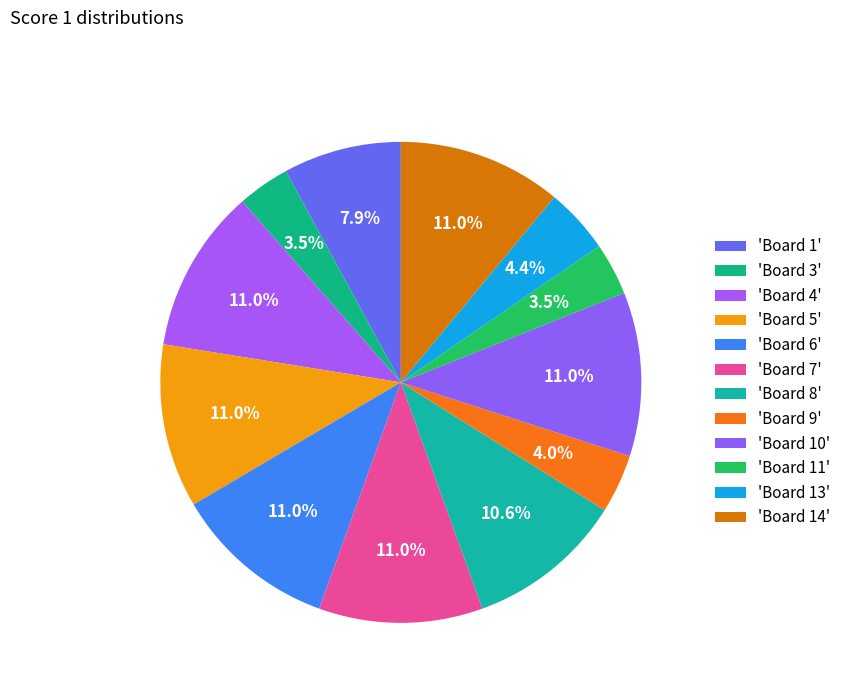

How many segments does this pie chart have?

12